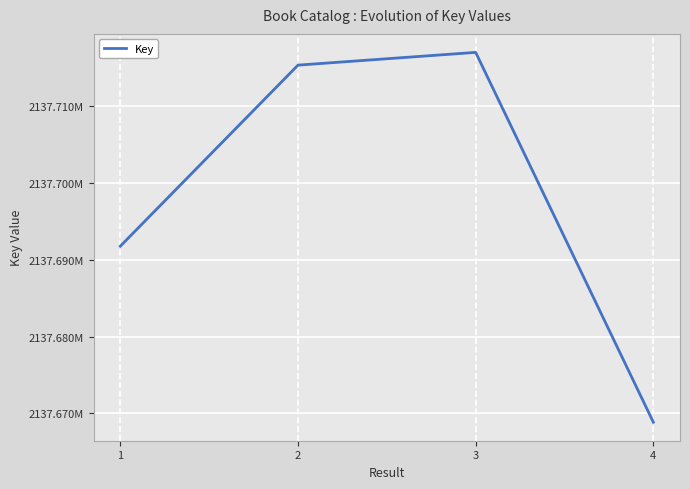

What is the value of the 3rd point from the left?

2137717004